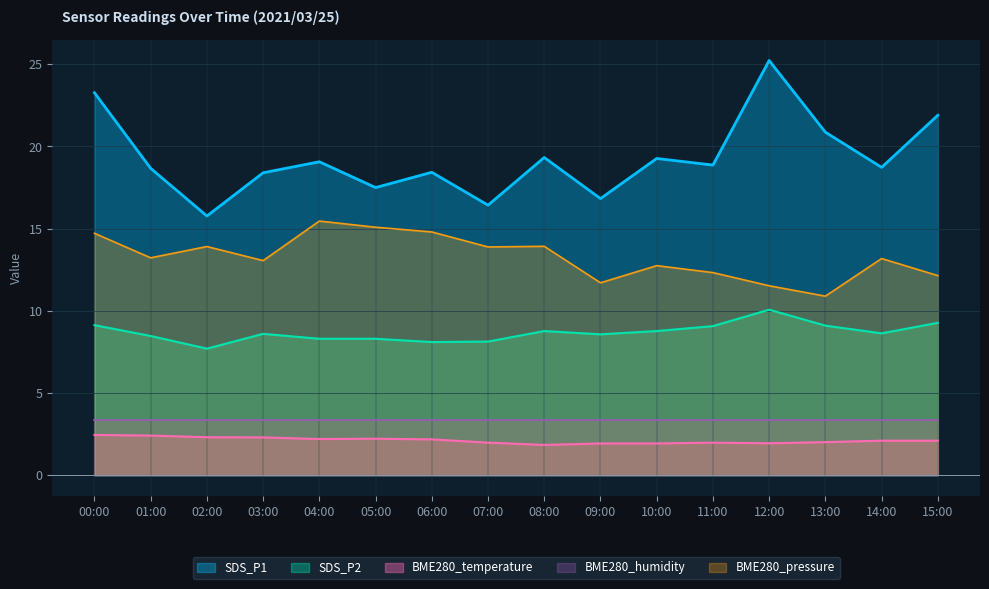

At how many categories does at least one series exceed 9?

16